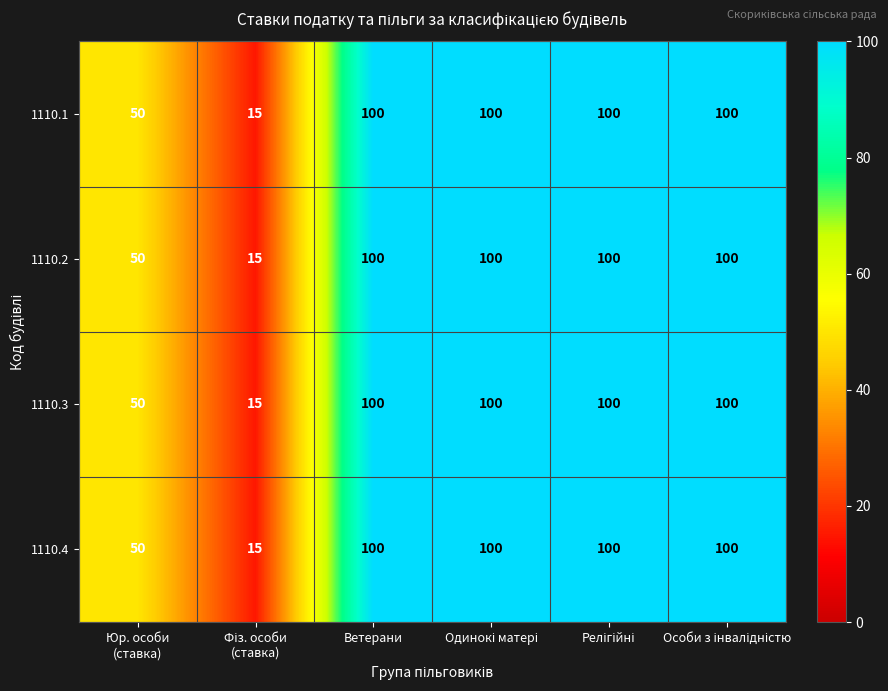

At how many categories does at least one series exceed 30?

5